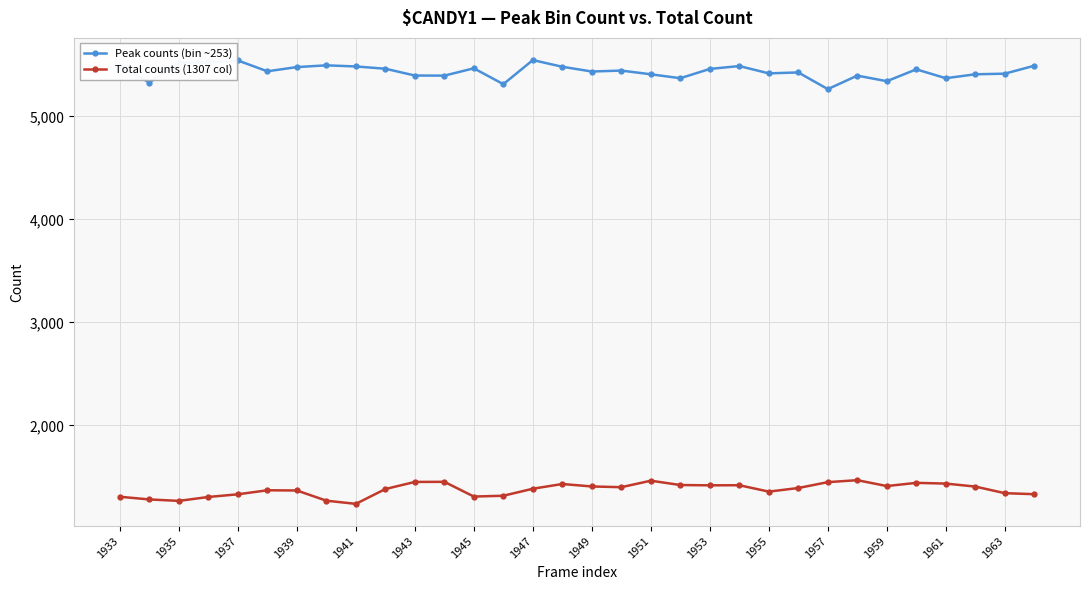

What is the smallest value displayed?

1238